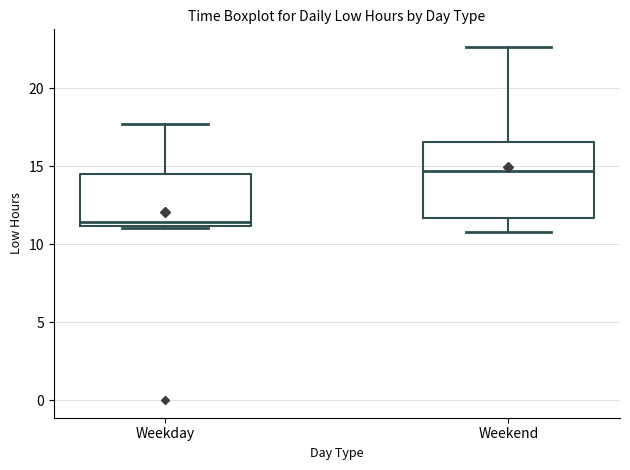

Reading left to right, transcribe this box plot: for each box, give where its median line is, the range the box spans, and where its two whiskers end, as read against the y-axis. The values are not printed on the chart, so give them approximately, as read against the axis.

Weekday: median 11.5, box 11.0 to 14.5, whiskers 11.0 to 17.5
Weekend: median 14.5, box 11.5 to 16.5, whiskers 11.0 to 22.5